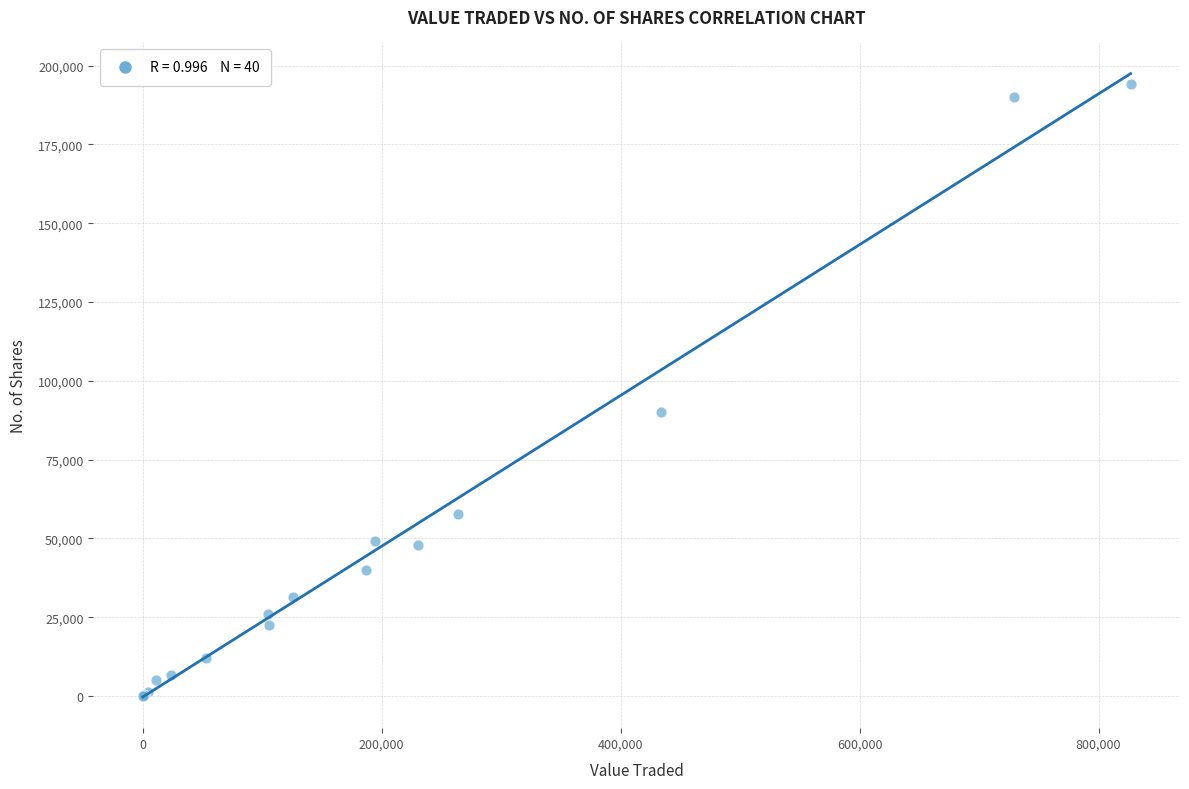

What Y value in the scatter plot is closest to 97102?

90118